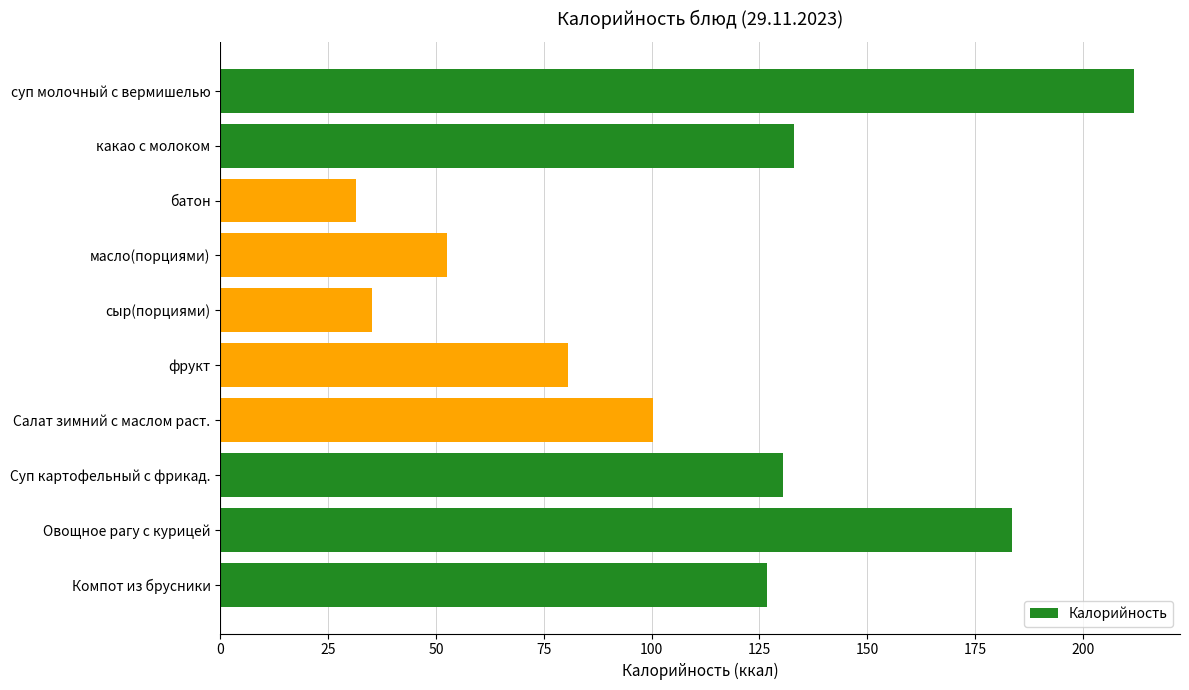

Are the bars horizontal?

Yes